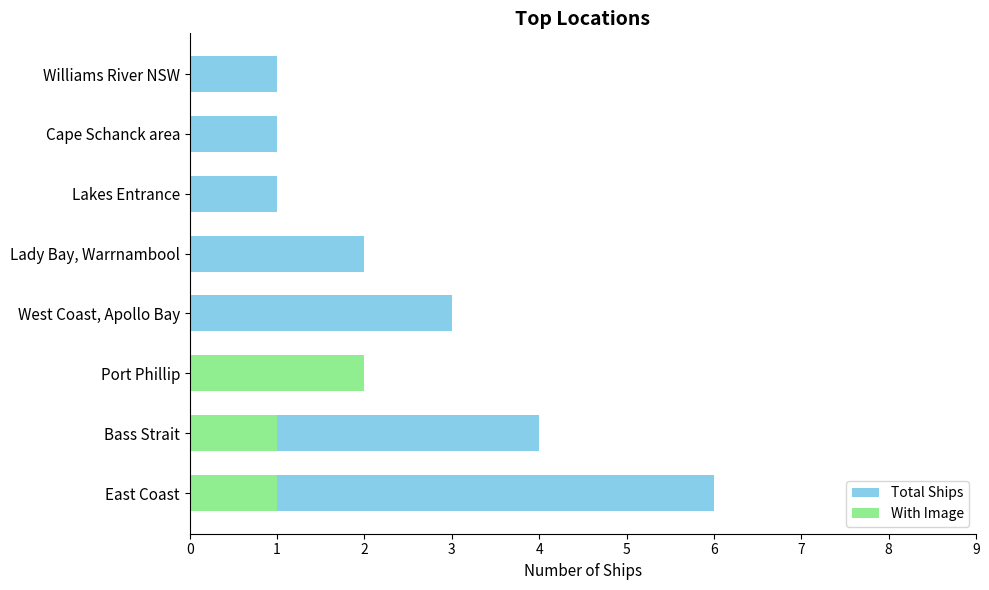

Rank the series at West Coast, Apollo Bay from highest to lowest value.

Total Ships, With Image